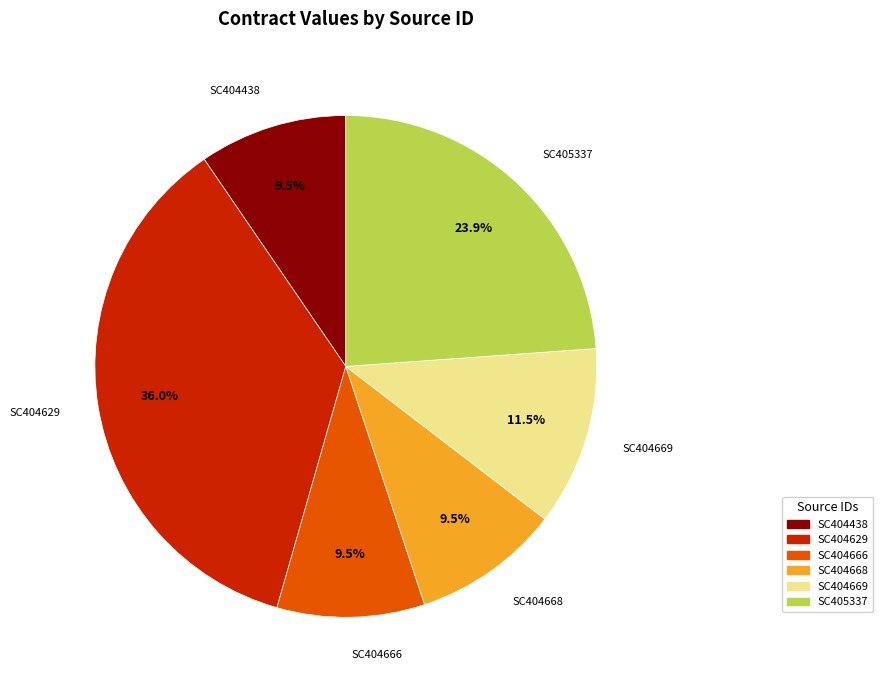

Does any single category account for the majority?

No